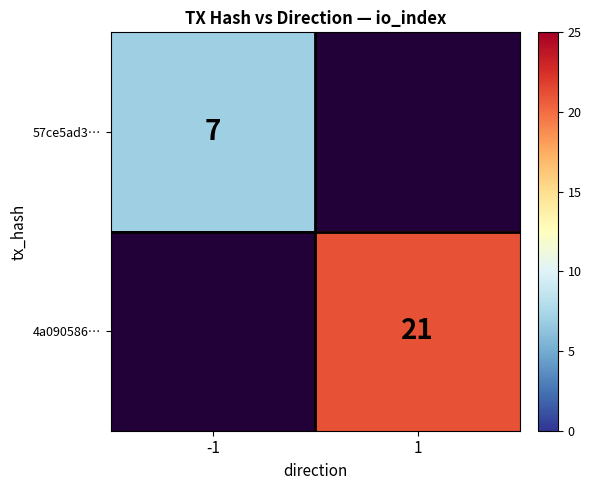

The value of 4a090586… at 1 is 21. True or false?

True